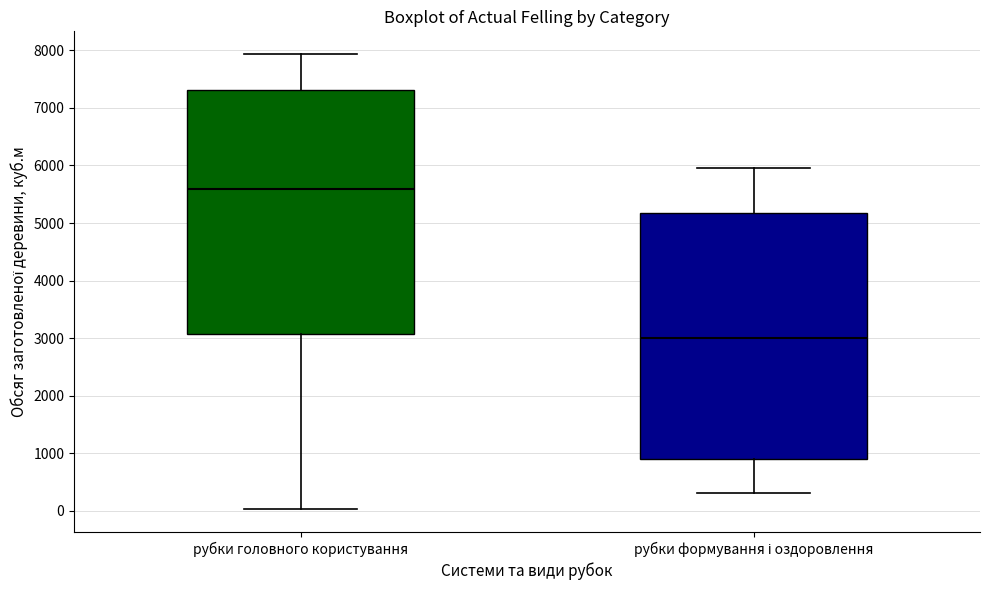

Reading left to right, read every box against the y-axis: the position of its median line, the range the box covers, and the ends of its whiskers. The values are not printed on the chart, so give them approximately, as read against the axis.

рубки головного користування: median 5600, box 3100 to 7300, whiskers 0 to 7900
рубки формування і оздоровлення: median 3000, box 900 to 5200, whiskers 300 to 6000